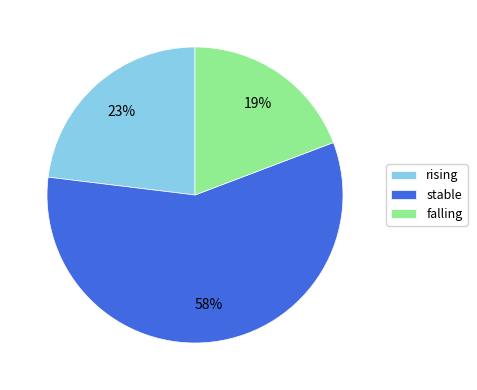

Is it true that falling is 29% of the pie?

False